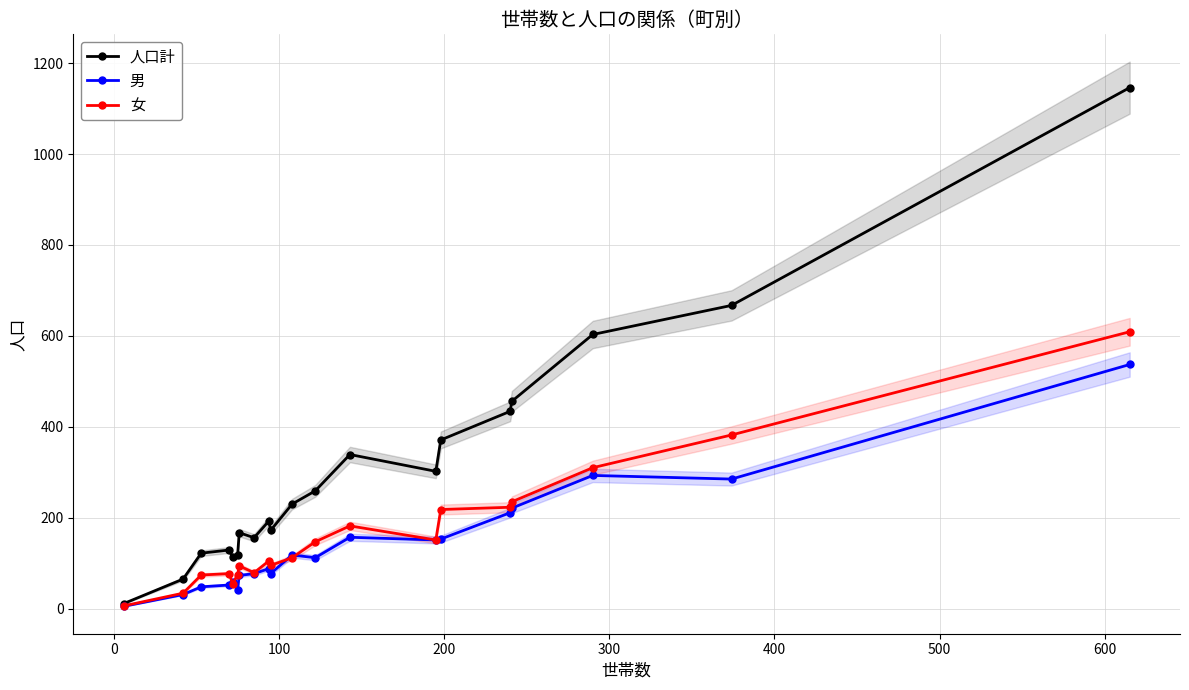

Reading left to right, list all the values displayed in this chart.

人口計: 11	65	122	129	113	117	167	156	193	172	230	259	339	302	371	434	456	603	667	1146
男: 5	31	48	52	59	42	73	77	88	77	118	112	157	151	153	211	221	293	285	537
女: 6	34	74	77	54	75	94	79	105	95	112	147	182	151	218	223	235	310	382	609